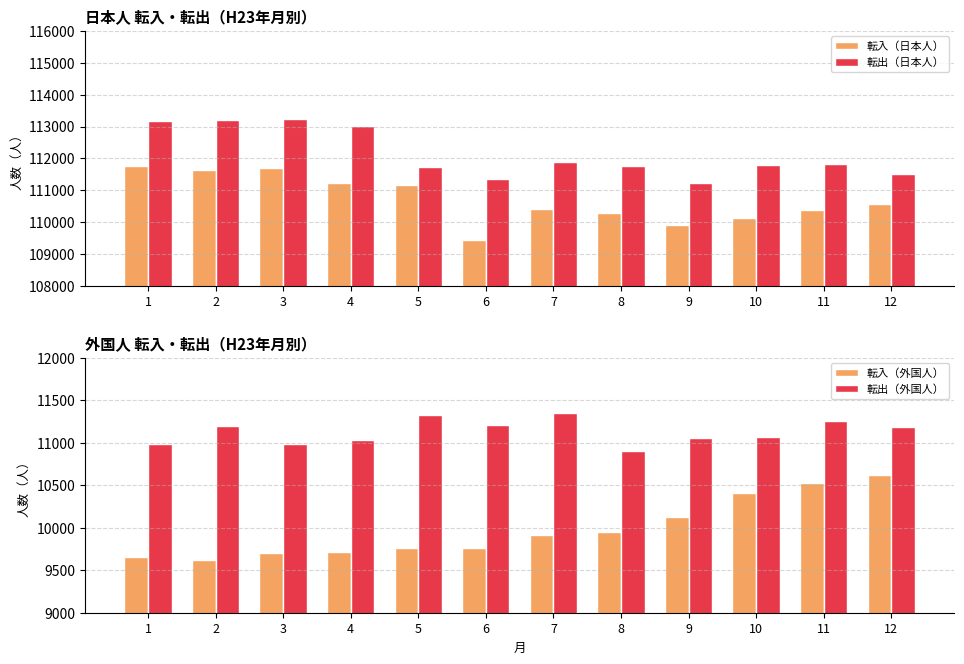

Reading right to left, transcribe all the data shown in this chart.

転入（日本人）: 12=110573	11=110396	10=110122	9=109896	8=110291	7=110416	6=109452	5=111157	4=111213	3=111695	2=111632	1=111771
転出（日本人）: 12=111515	11=111833	10=111791	9=111242	8=111776	7=111888	6=111353	5=111742	4=113025	3=113250	2=113208	1=113181
転入（外国人）: 12=10615	11=10530	10=10410	9=10129	8=9944	7=9909	6=9757	5=9756	4=9713	3=9701	2=9622	1=9655
転出（外国人）: 12=11188	11=11258	10=11063	9=11057	8=10899	7=11345	6=11208	5=11329	4=11037	3=10990	2=11196	1=10984